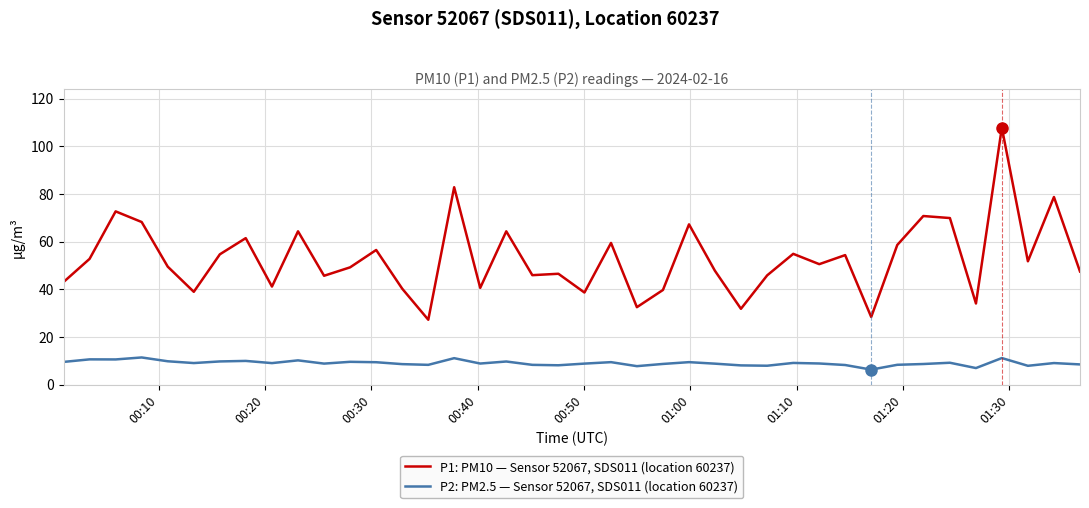

What is the maximum value shown in the chart?

107.8